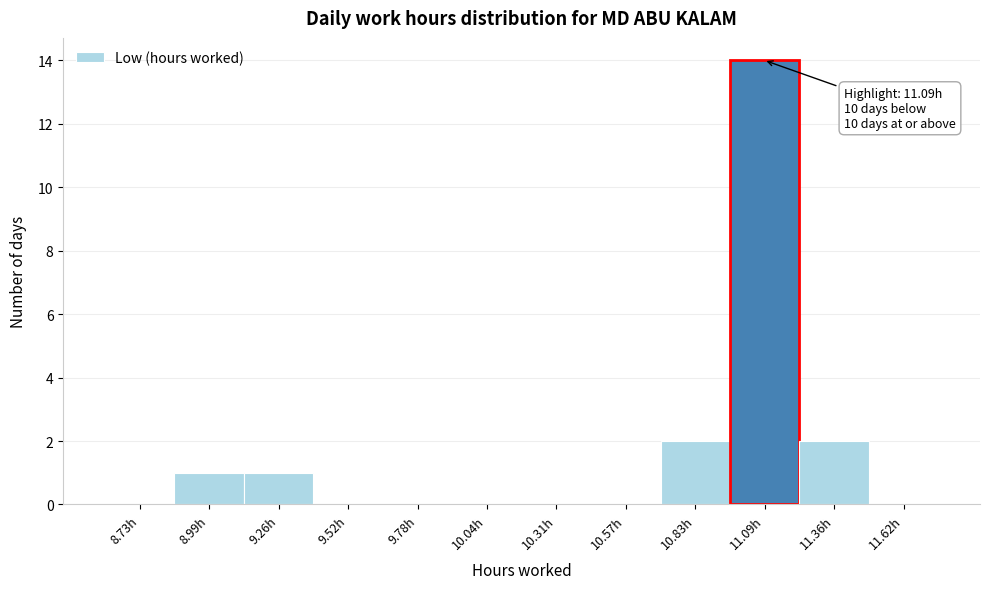

Over which range of the x-axis is the bar tallest?

10.95 to 11.25